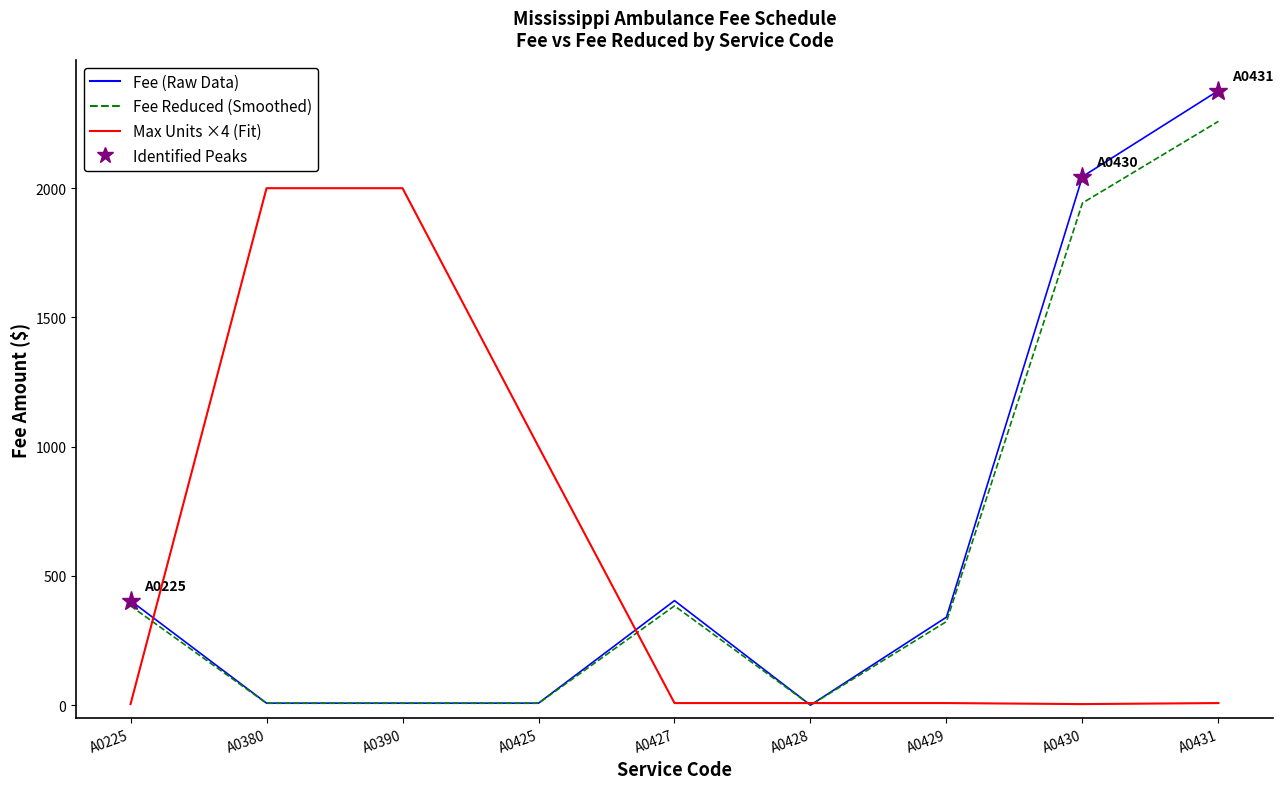

Is it true that Fee (Raw Data) equals 701.0 at A0427?

False